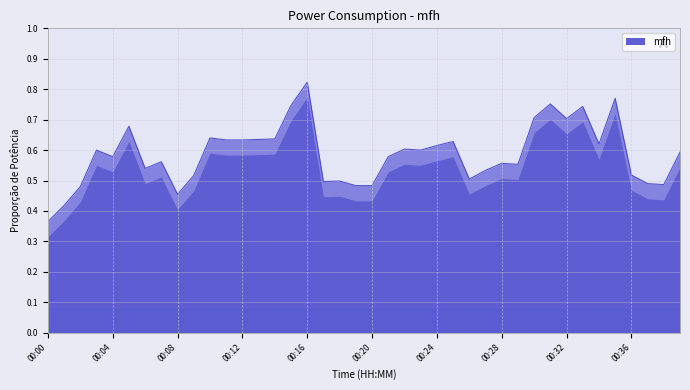

How many lines are shown in the chart?

1